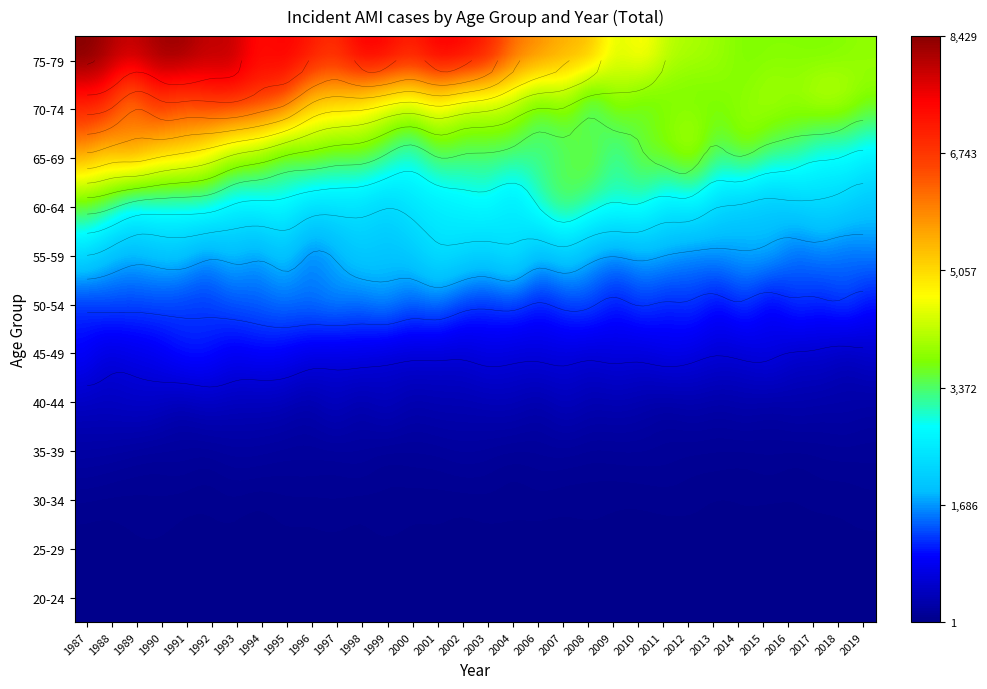

Is it true that 50-54 equals 1121 at 21?

True